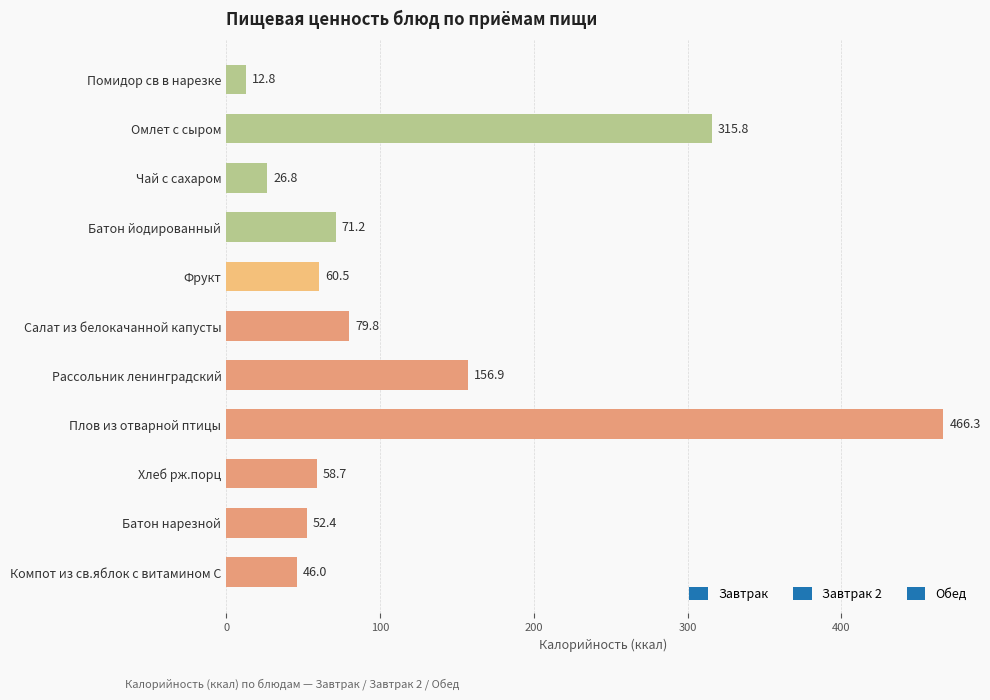

What is the average value?

122.5